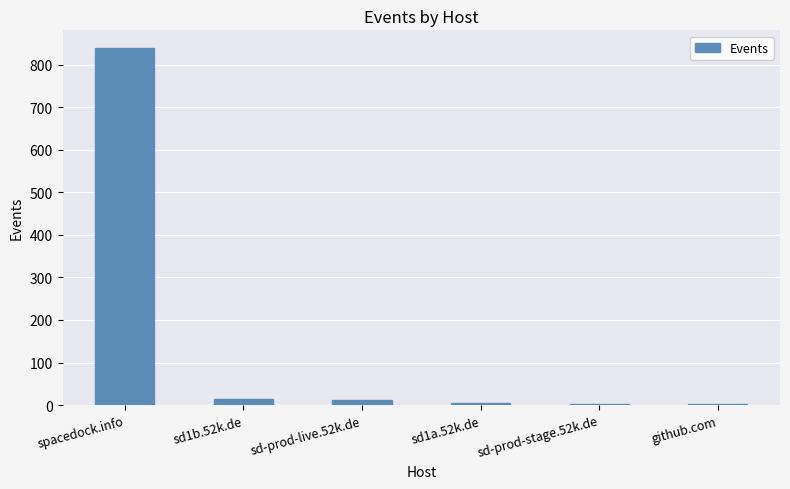

What is the greatest value displayed?

839